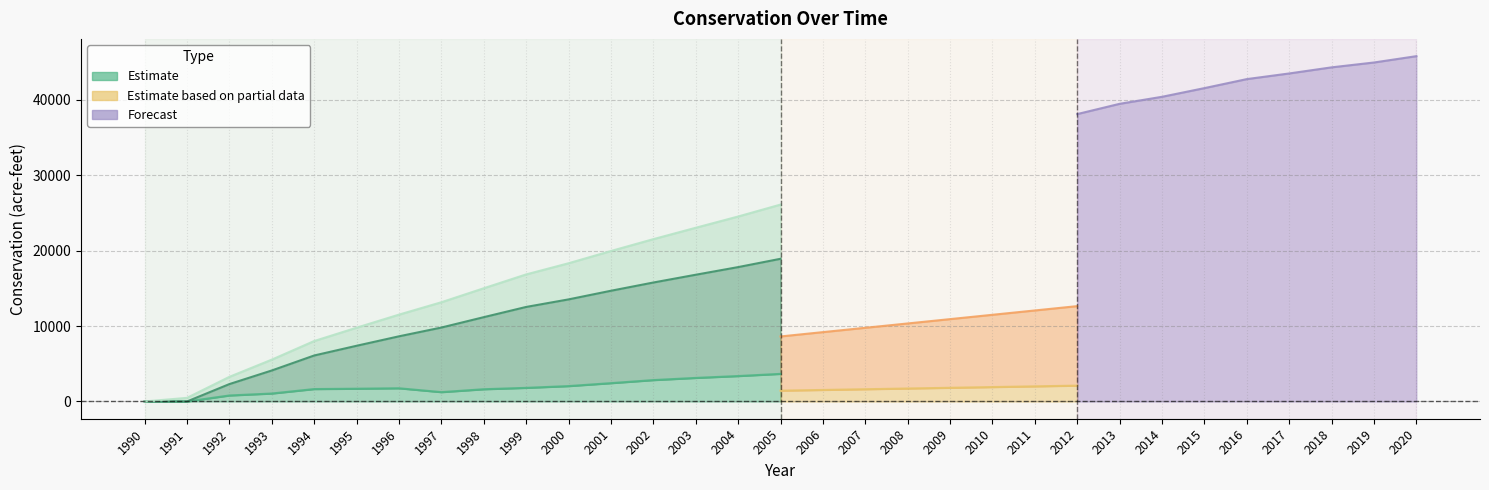

How many positive values does the Total Conservation series have?

30